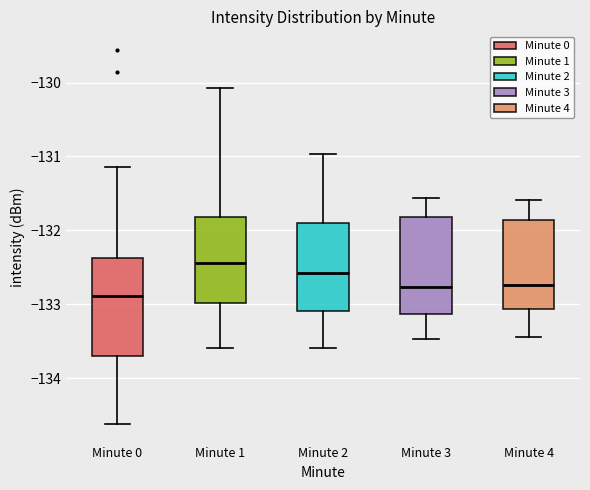

Reading left to right, transcribe this box plot: for each box, give where its median line is, the range the box spans, and where its two whiskers end, as read against the y-axis. The values are not printed on the chart, so give them approximately, as read against the axis.

Minute 0: median -132.9, box -133.7 to -132.4, whiskers -134.6 to -131.1
Minute 1: median -132.4, box -133.0 to -131.8, whiskers -133.6 to -130.1
Minute 2: median -132.6, box -133.1 to -131.9, whiskers -133.6 to -131.0
Minute 3: median -132.8, box -133.1 to -131.8, whiskers -133.5 to -131.6
Minute 4: median -132.7, box -133.1 to -131.9, whiskers -133.4 to -131.6